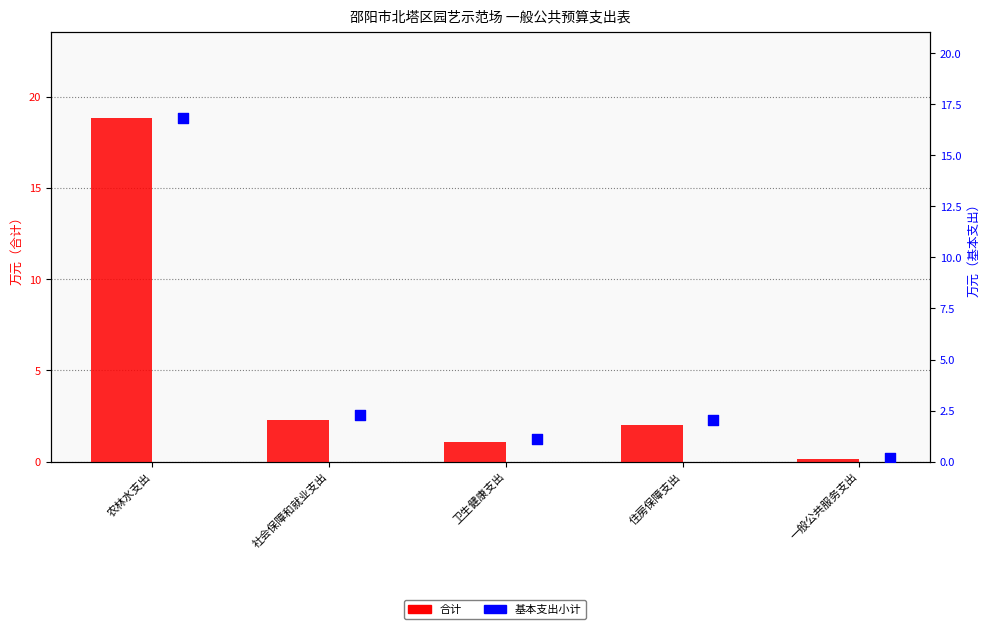

At which category is the sum across all series the highest?

农林水支出